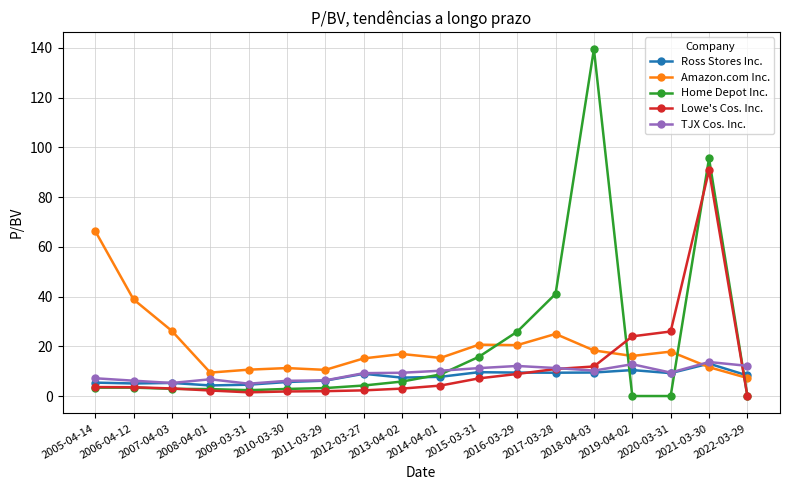

The value of TJX Cos. Inc. at 2016-03-29 is 18.9. True or false?

False